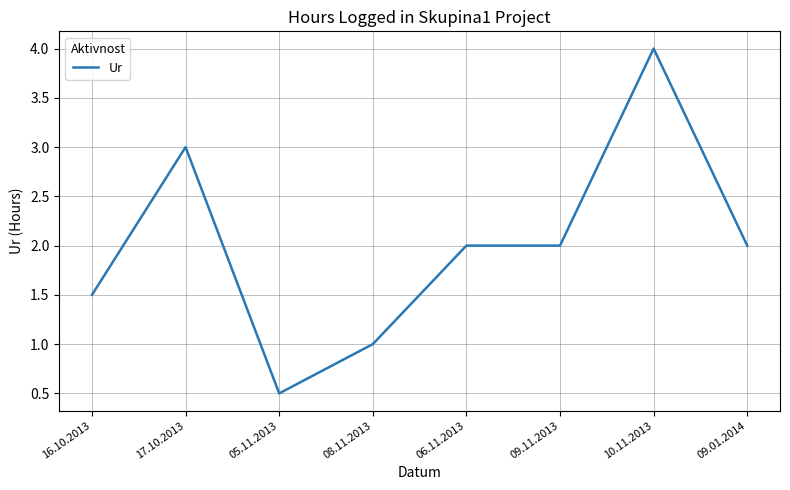

The chart shows a value of 2.7 at 06.11.2013. True or false?

False